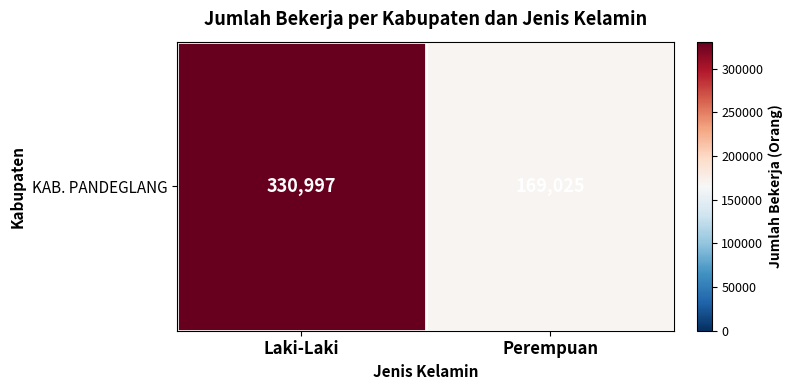

What is the average value?

250011